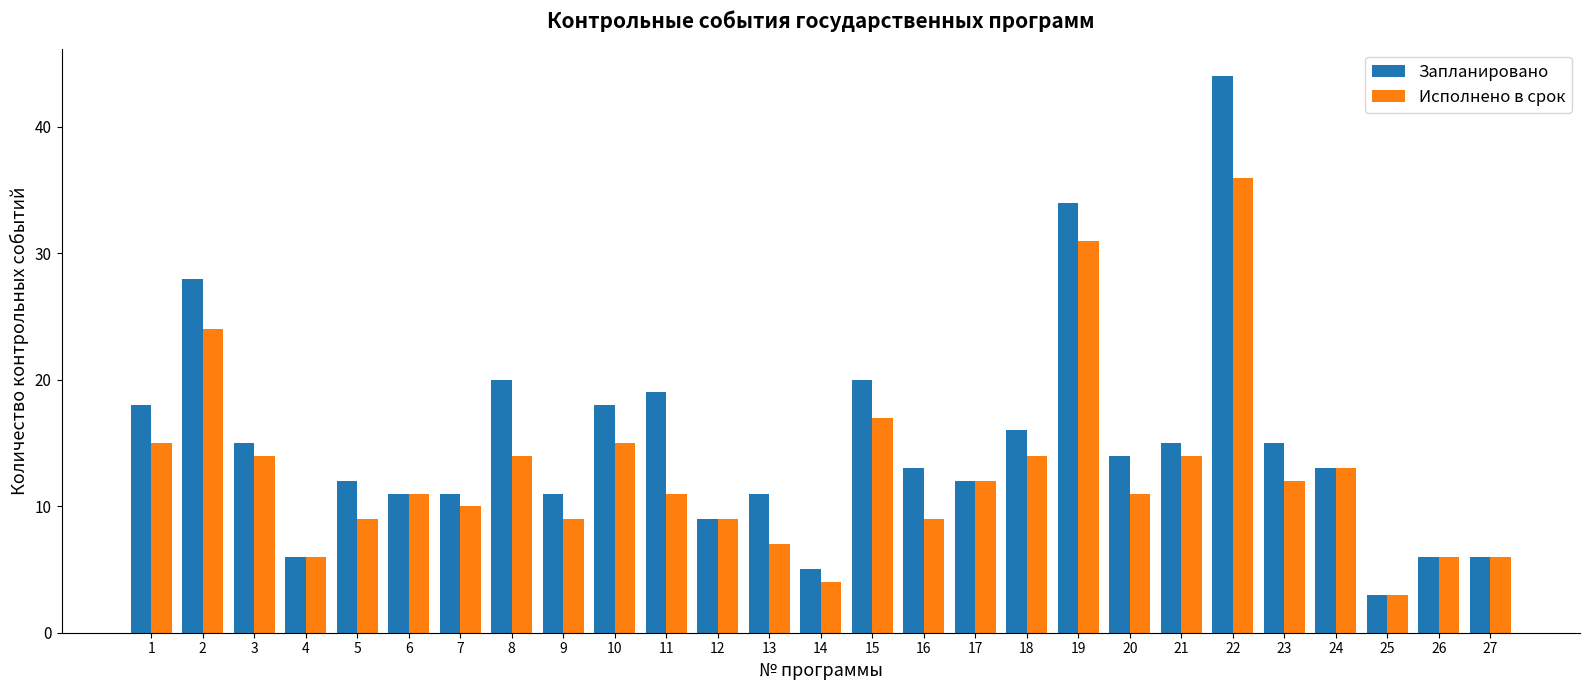

What is the difference between the maximum and minimum values in the Запланировано series?

41